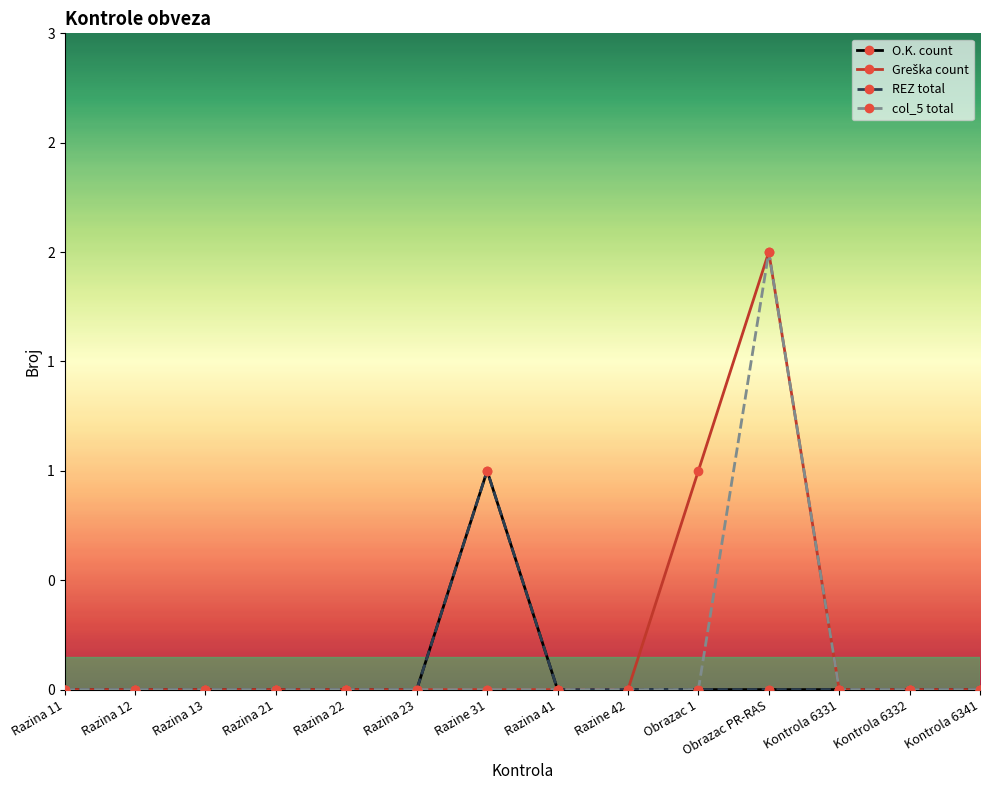

True or false: REZ total and Greška count intersect in this chart.

False